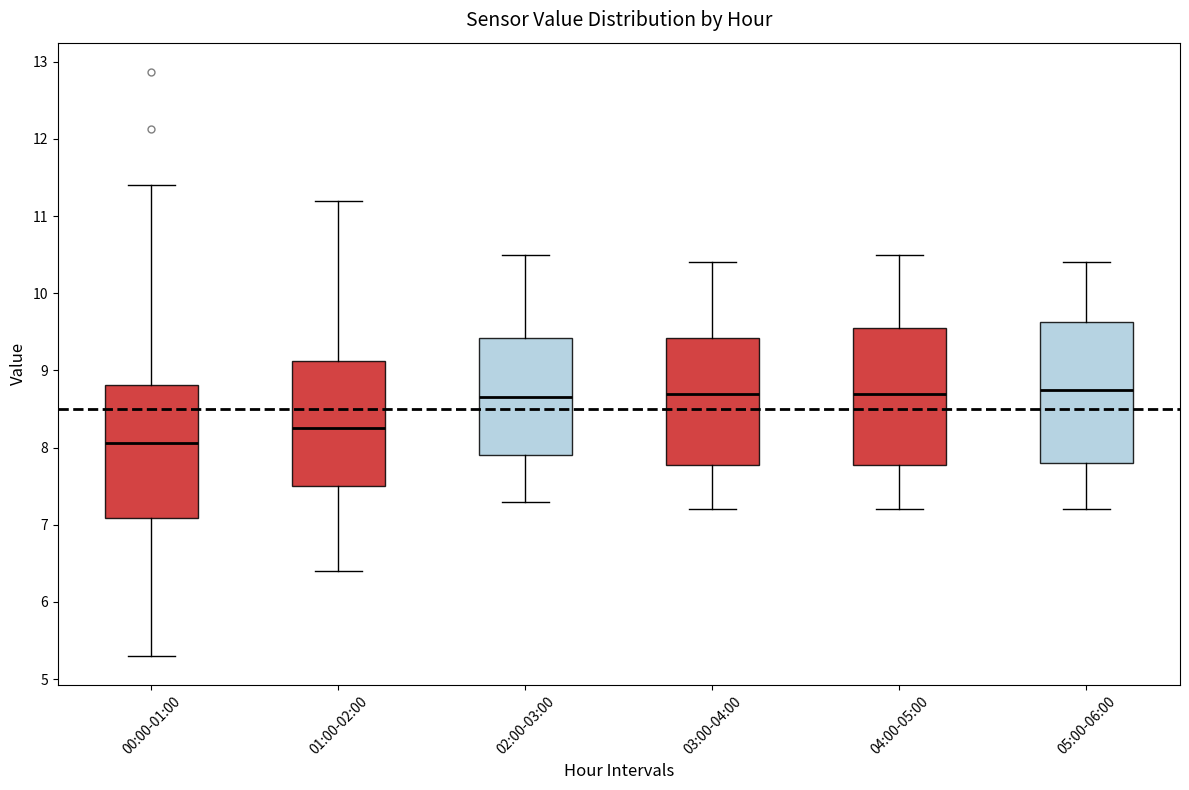

Where does the median line of the box for 03:00-04:00 sit on the y-axis? The values are not printed on the chart, so give them approximately, as read against the axis.

8.7